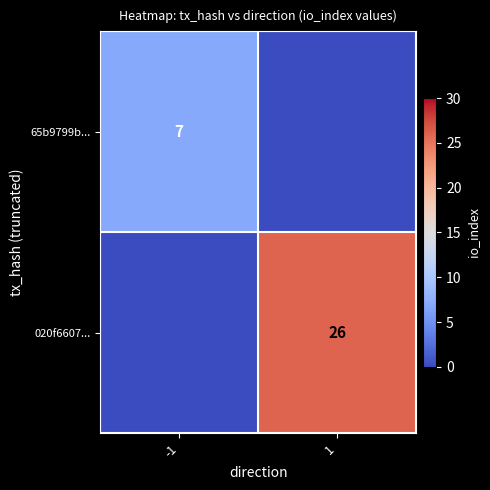

The 65b9799b... series shows 12 at -1. True or false?

False